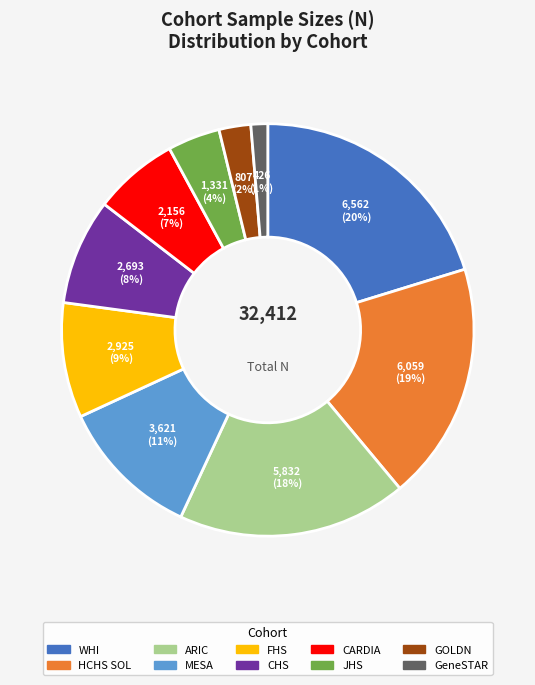

Which slice is the smallest?

GeneSTAR